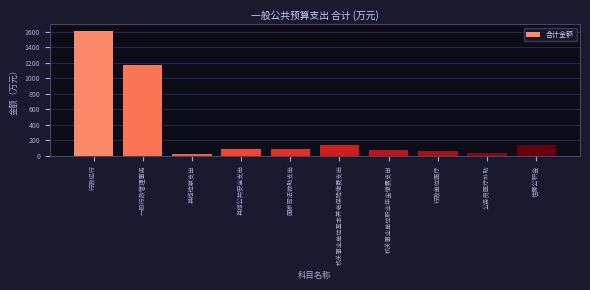

What is the sum of all values?

3436.3